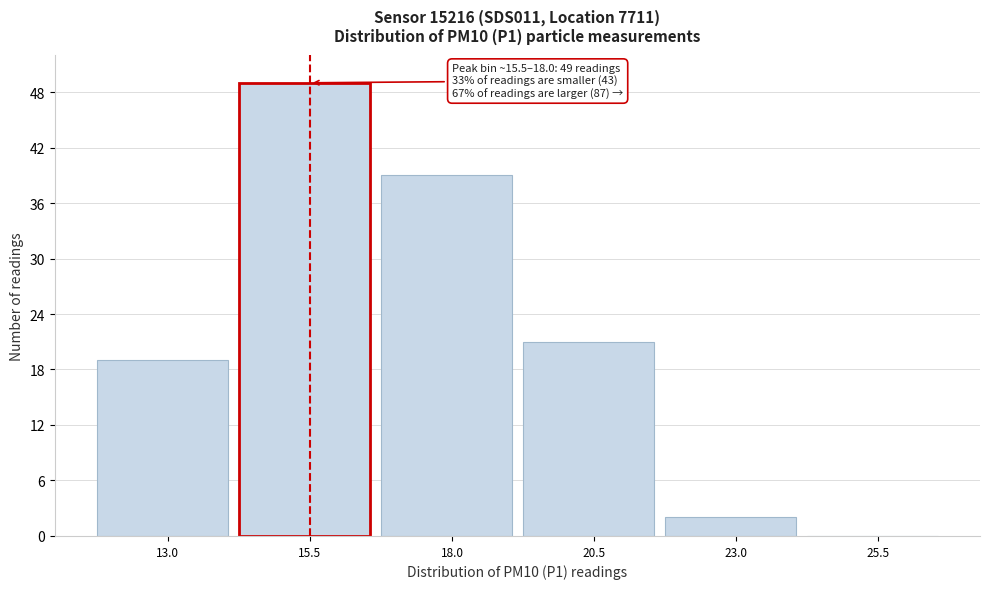

Reading left to right, extract all data points from this chart.

13.0=19	15.5=49	18.0=39	20.5=21	23.0=2	25.5=0